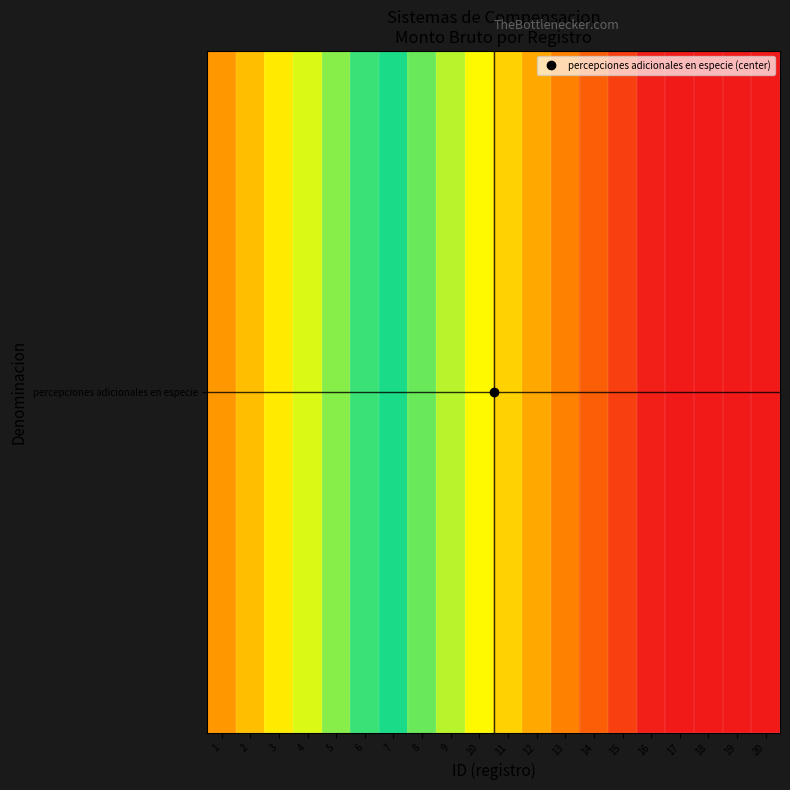

The value at 3 is 0.7. True or false?

True